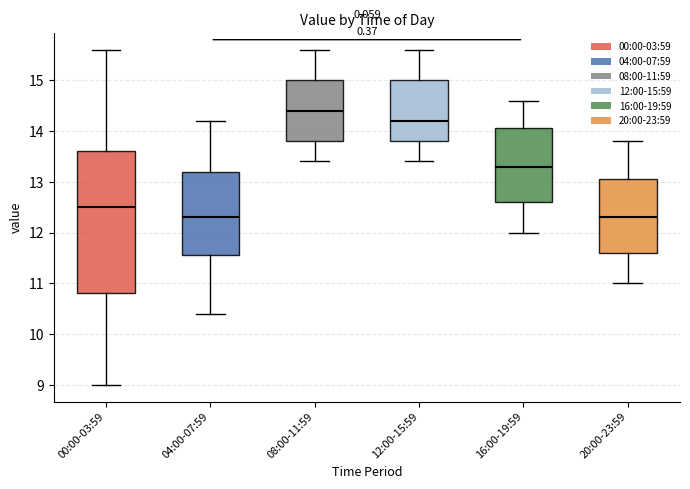

Comparing the boxes themselves (not the whiskers), which one is the tallest?

00:00-03:59